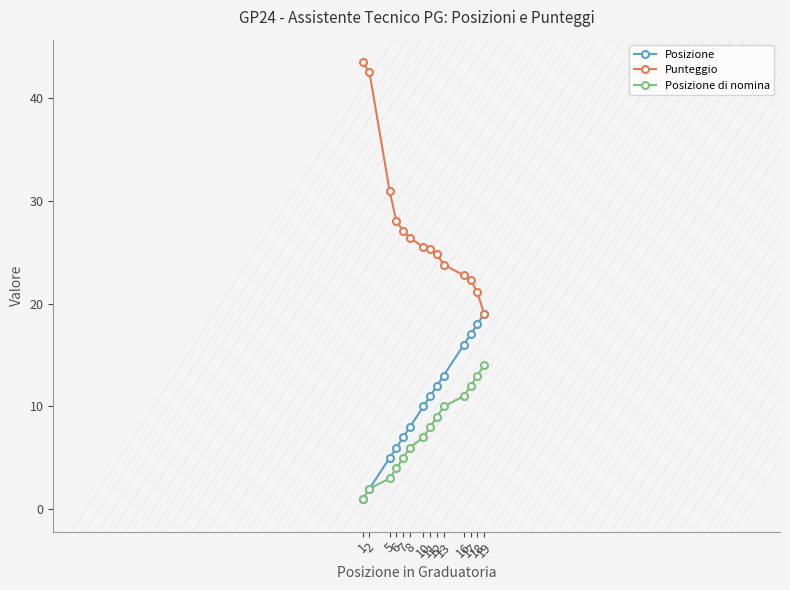

What are all the series names shown in the legend?

Posizione, Punteggio, Posizione di nomina